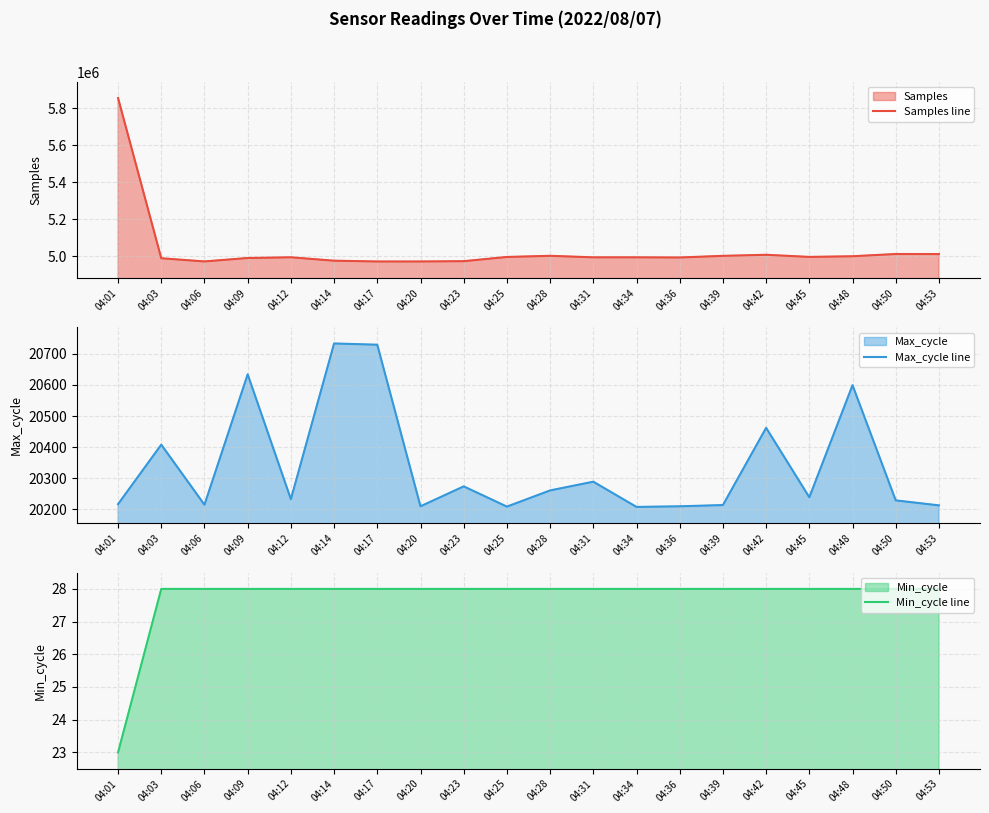

True or false: Samples line and Min_cycle line cross at least once.

False